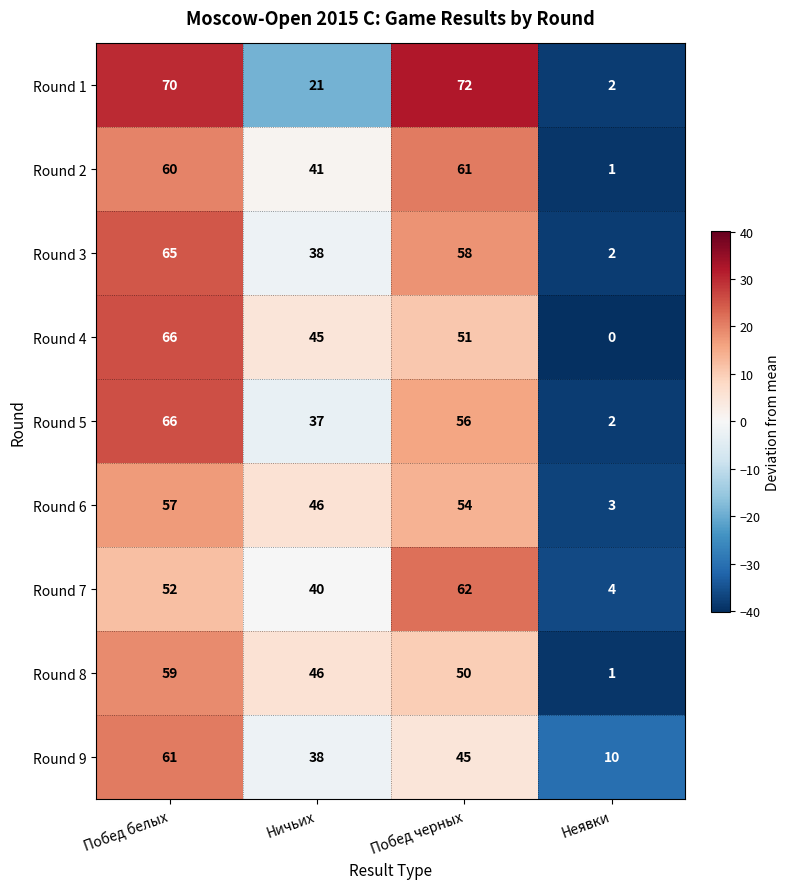

What is the difference between the maximum and minimum values in the Round 3 series?

63